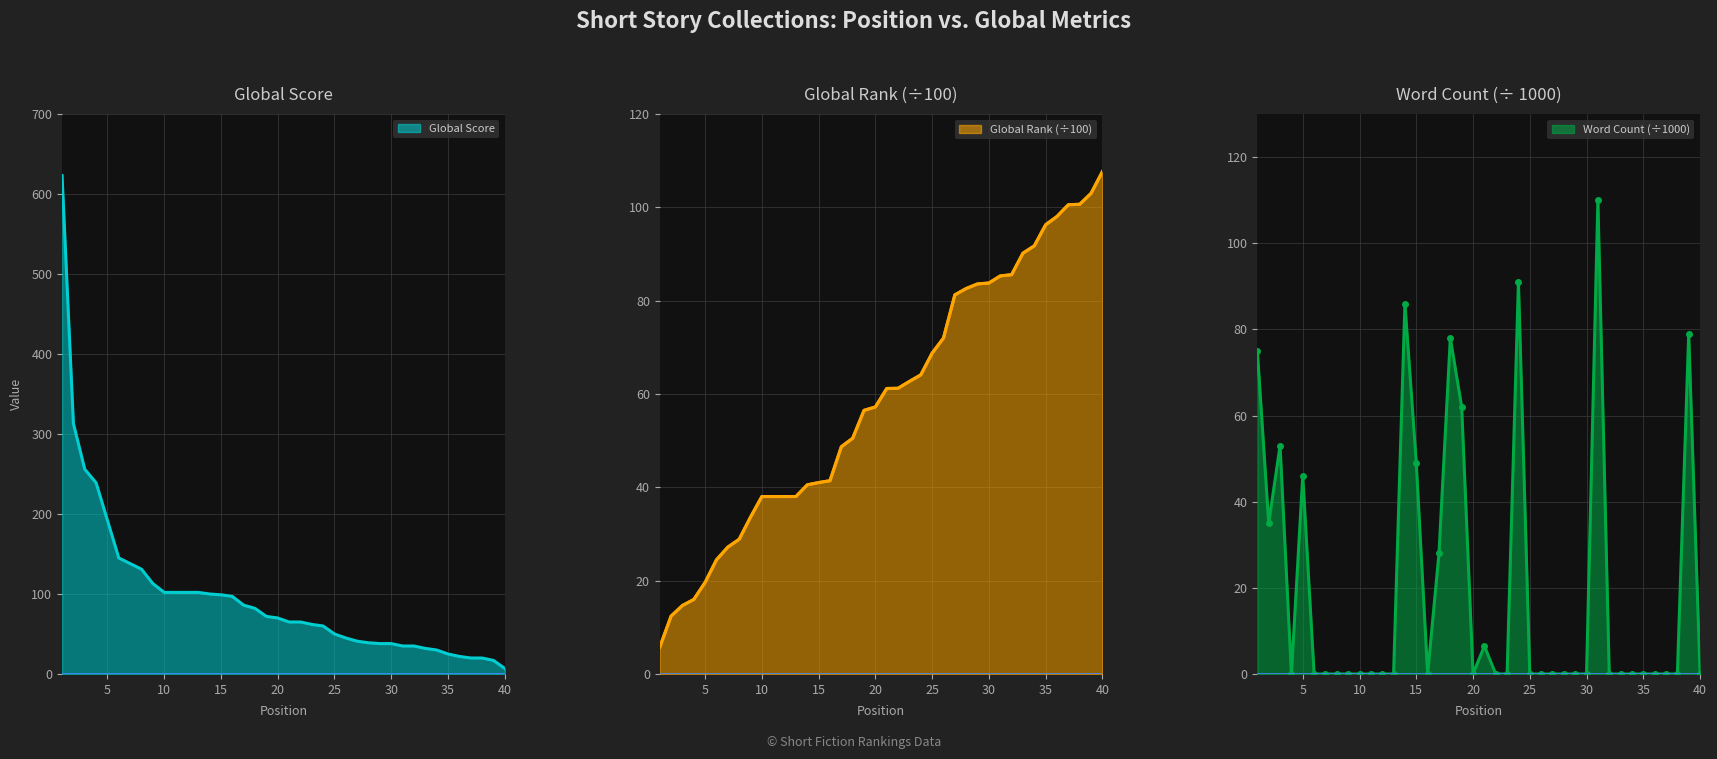

What is the difference between the highest and lowest values at 14?

59.5